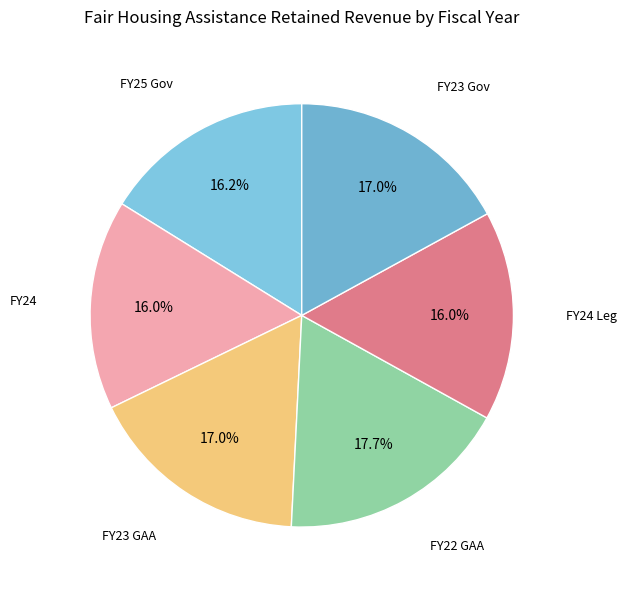

What is the total percentage of FY24 Leg and FY23 Gov?

33.0%